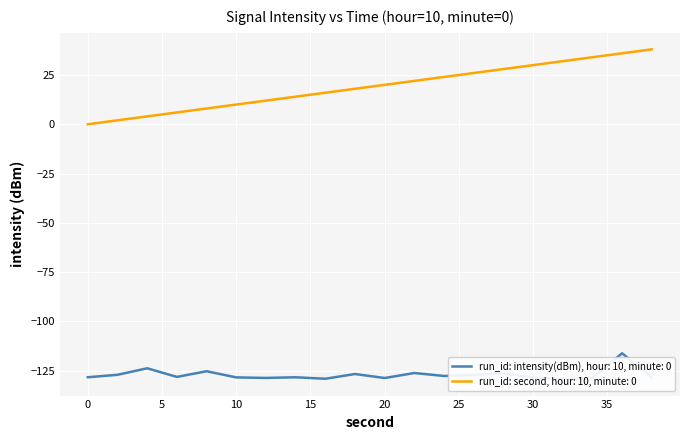

Which series changed the most between 26 and 32?

second